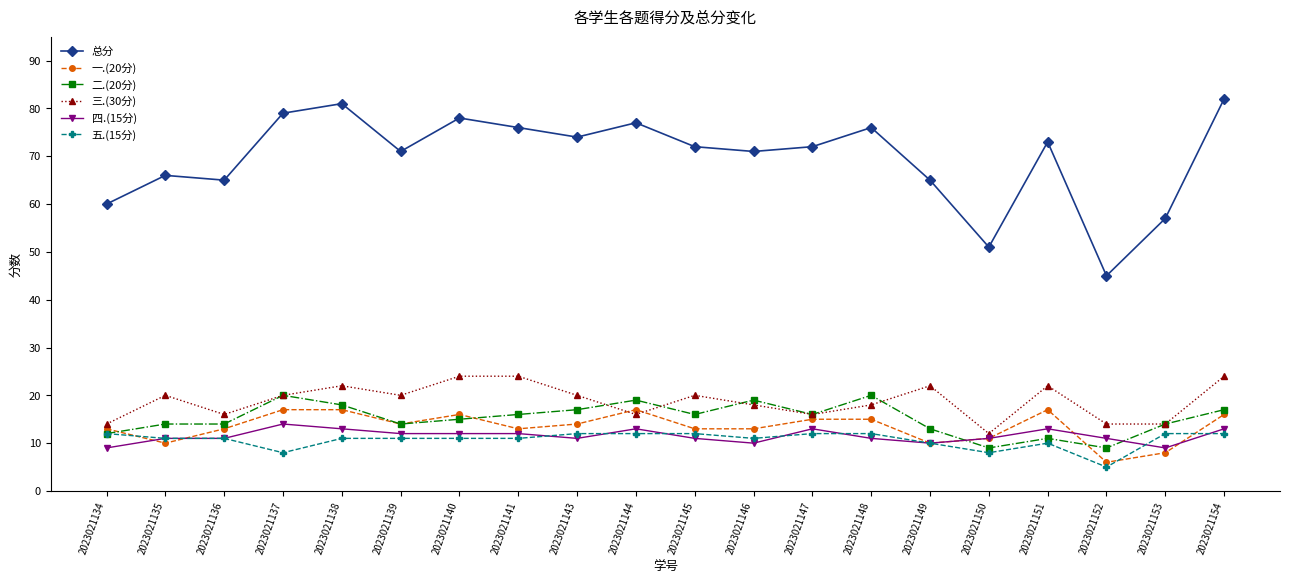

Where does the 五.(15分) series first go above 11?

2023021134